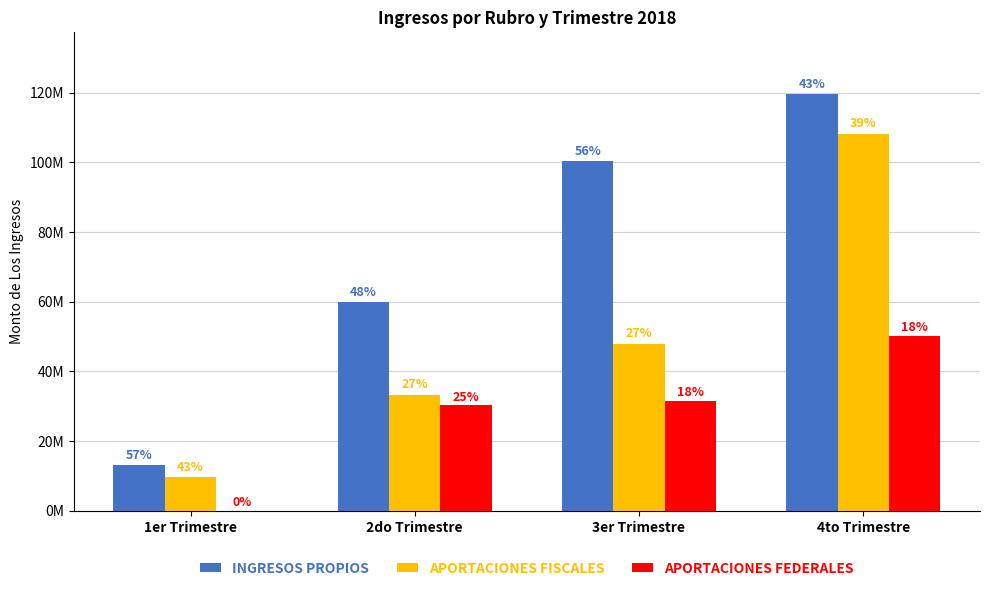

Is it true that INGRESOS PROPIOS equals 3141659 at 1er Trimestre?

False